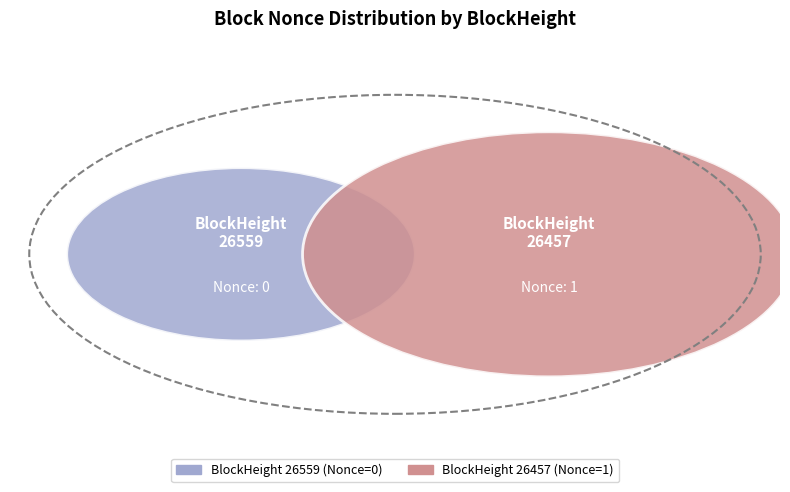

True or false: 26457 accounts for 99% of the total.

False